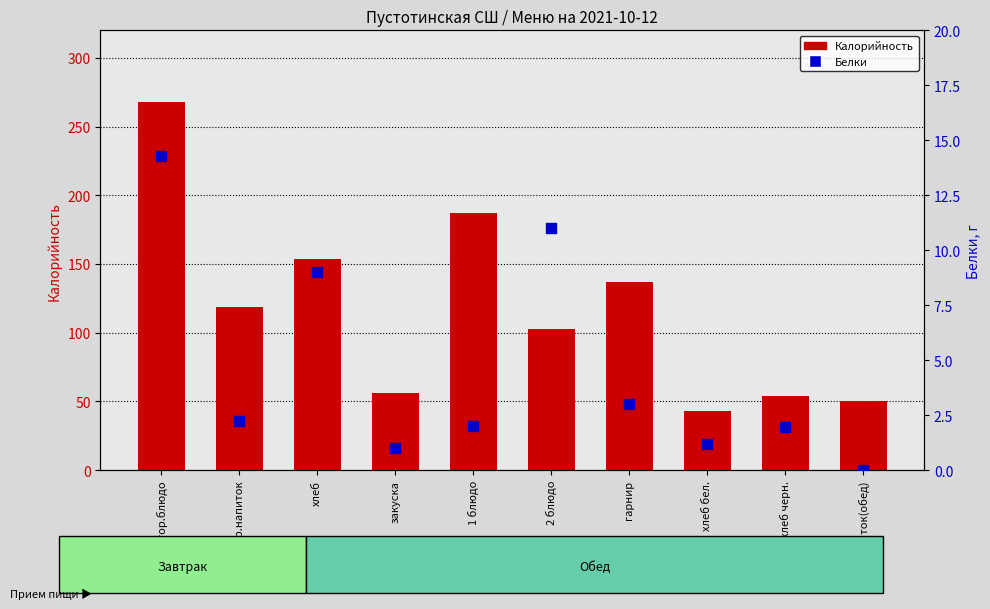

Which series contains the lowest Y value?

Белки